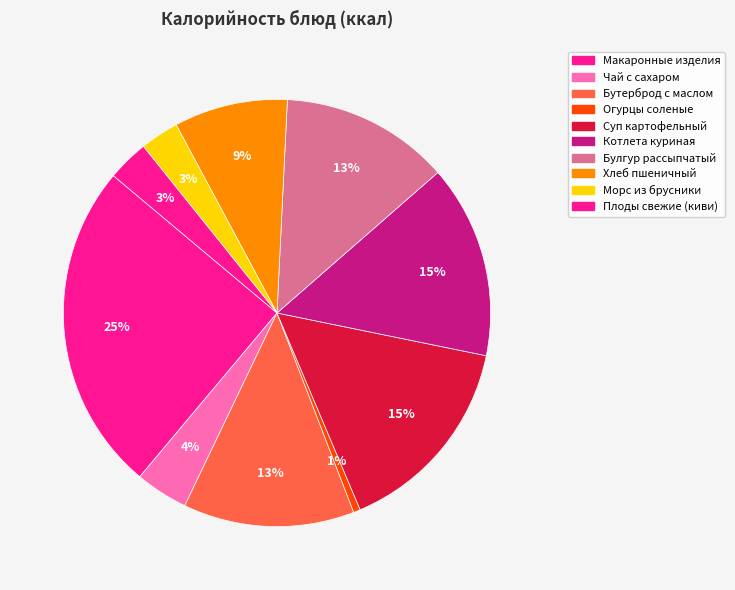

Which category has the biggest portion of the pie?

Макаронные изделия